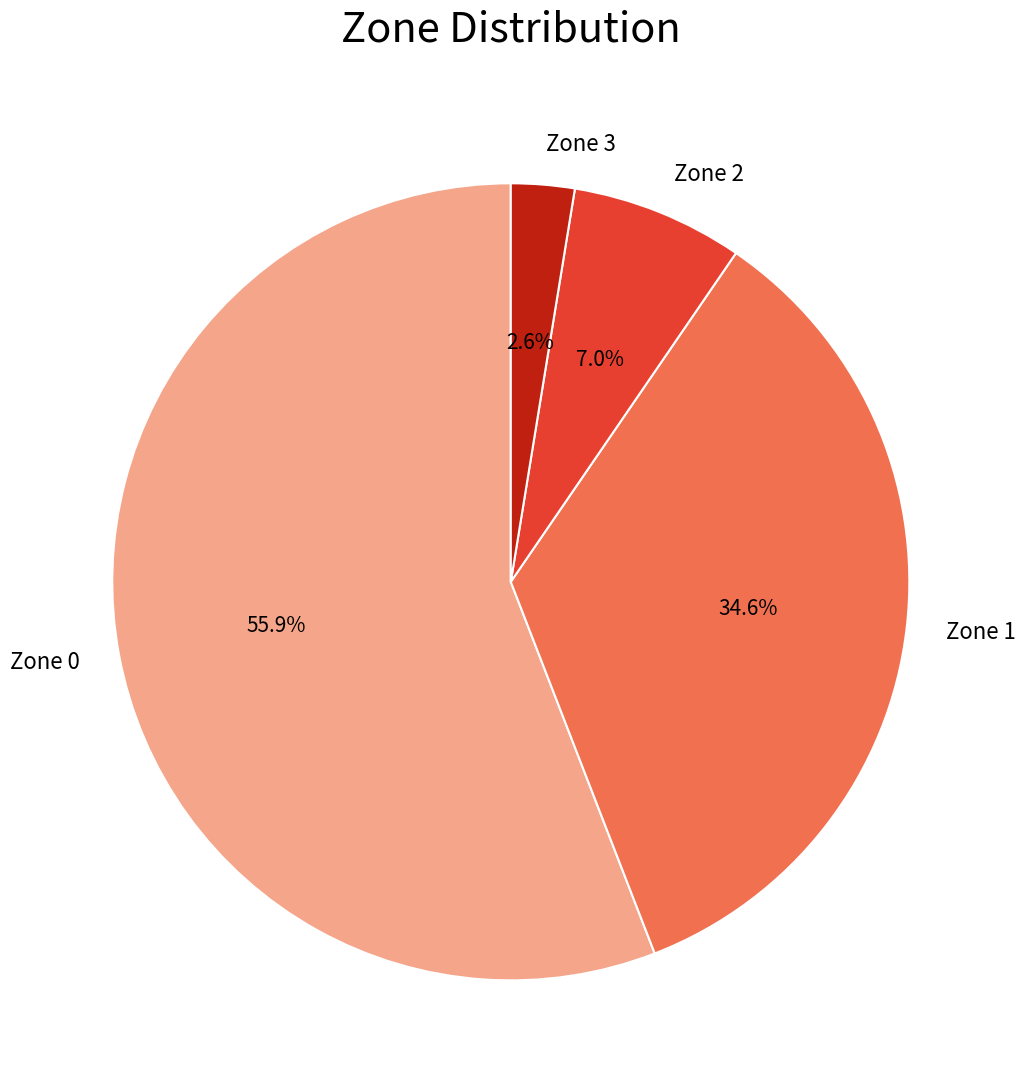

Is it true that Zone 2 is 7% of the pie?

True